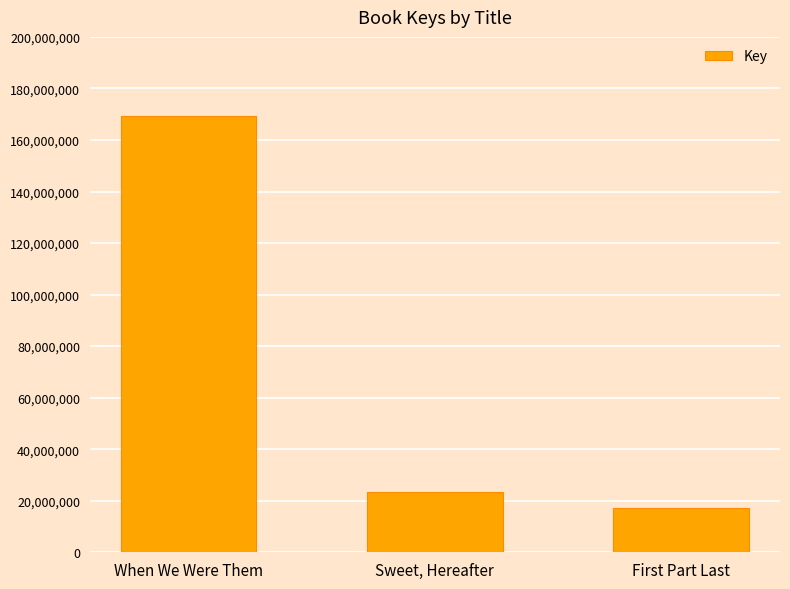

What is the greatest value displayed?

169433369